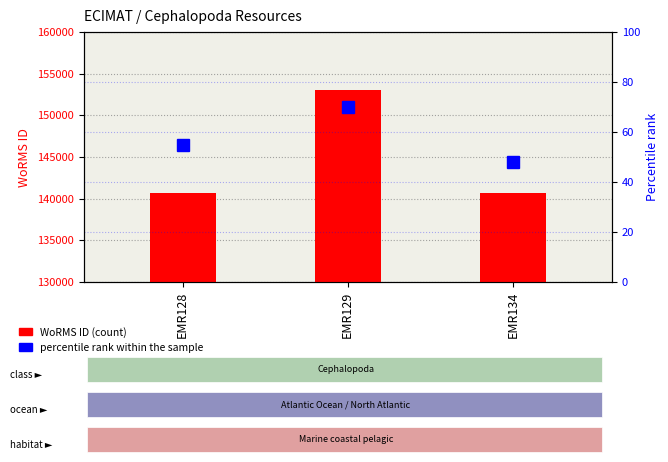

What is the value of the percentile rank within the sample bar at the 1st from the left?

55